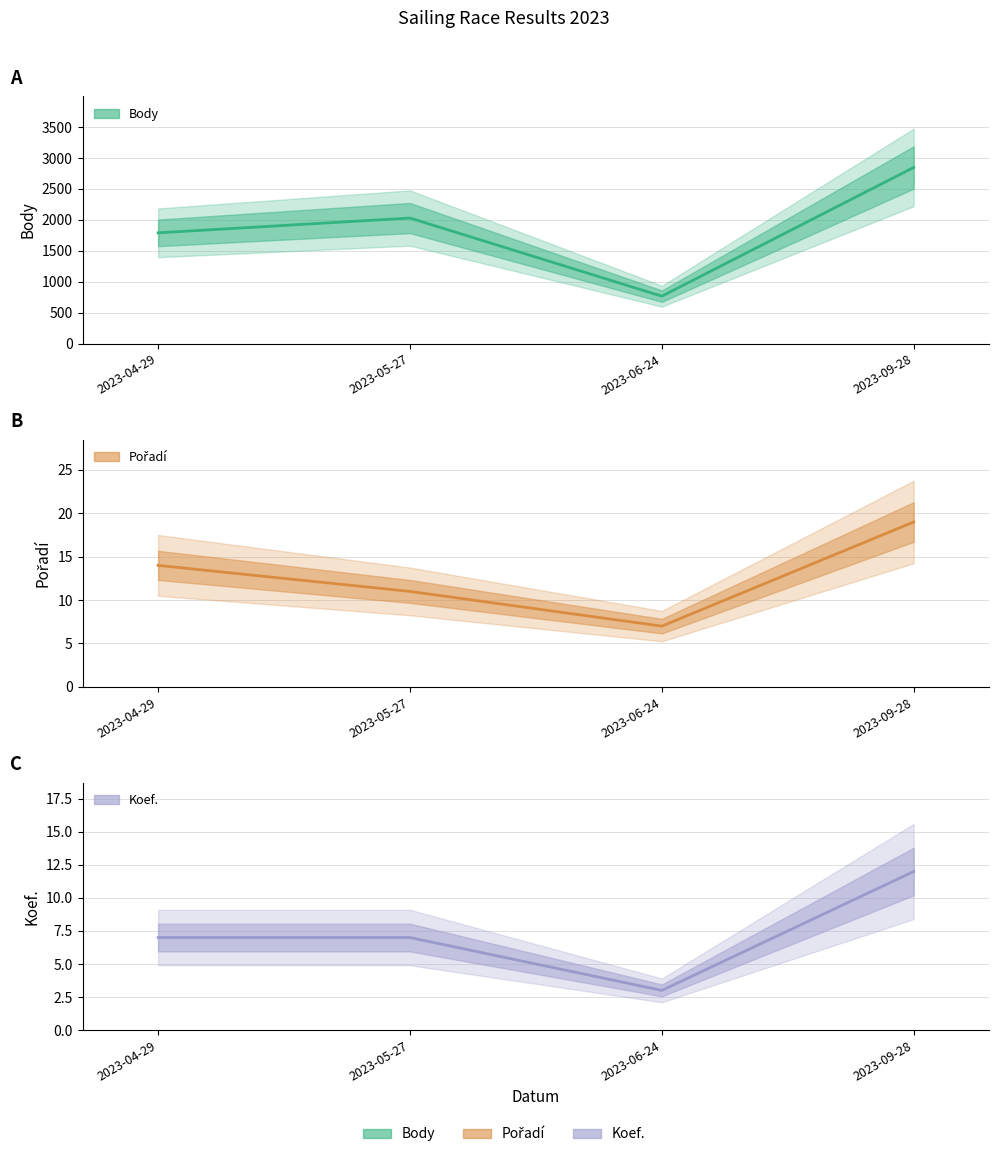

Read the Body value at 2023-09-28, to the nearest 50.

2850